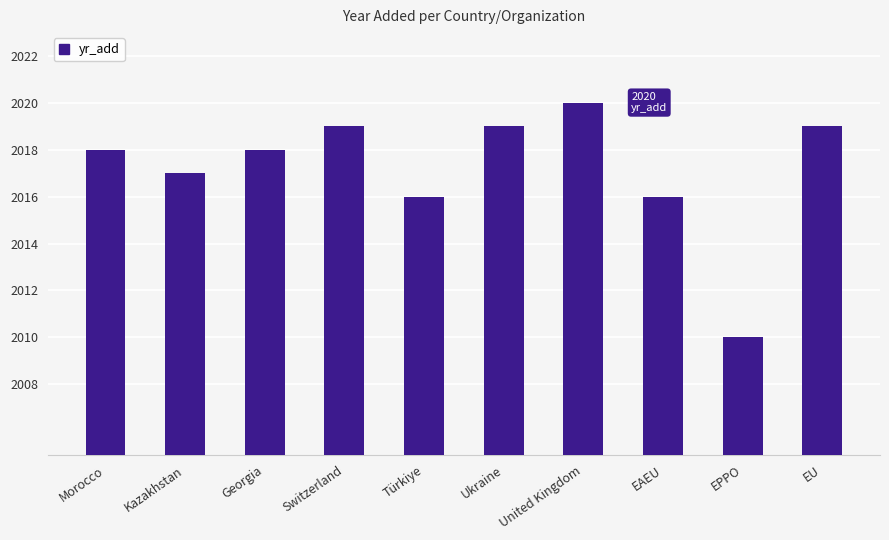

Reading left to right, extract all data points from this chart.

Morocco=2018	Kazakhstan=2017	Georgia=2018	Switzerland=2019	Türkiye=2016	Ukraine=2019	United Kingdom=2020	EAEU=2016	EPPO=2010	EU=2019